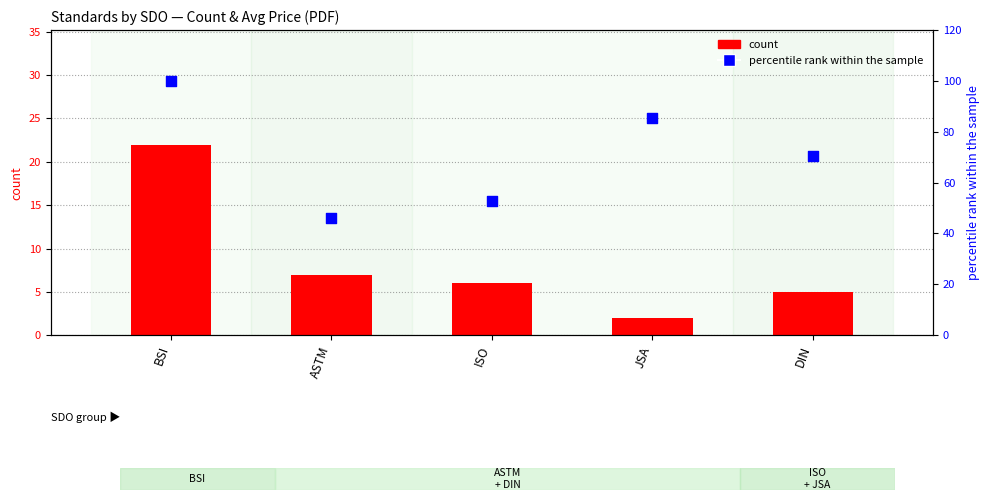

Which series has the largest total across all categories?

percentile rank within the sample